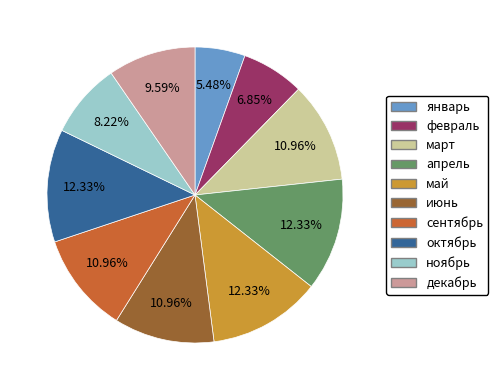

Is the sum of февраль and январь greater than half?

No